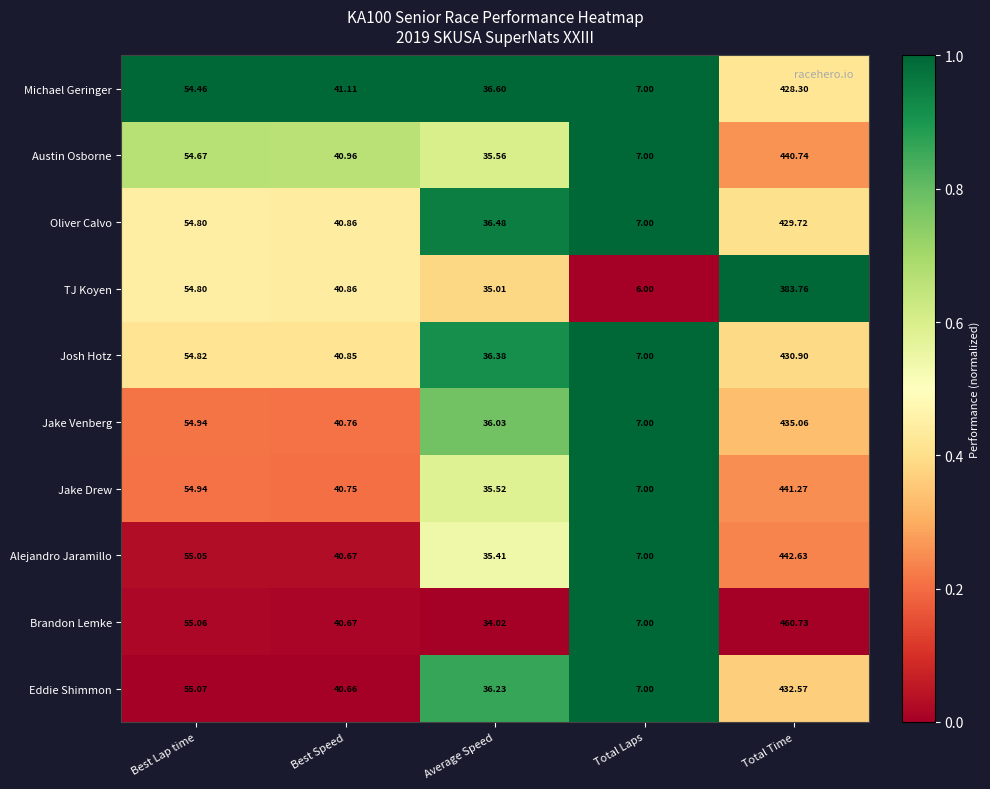

At which category does the chart reach its minimum across all series?

Total Laps